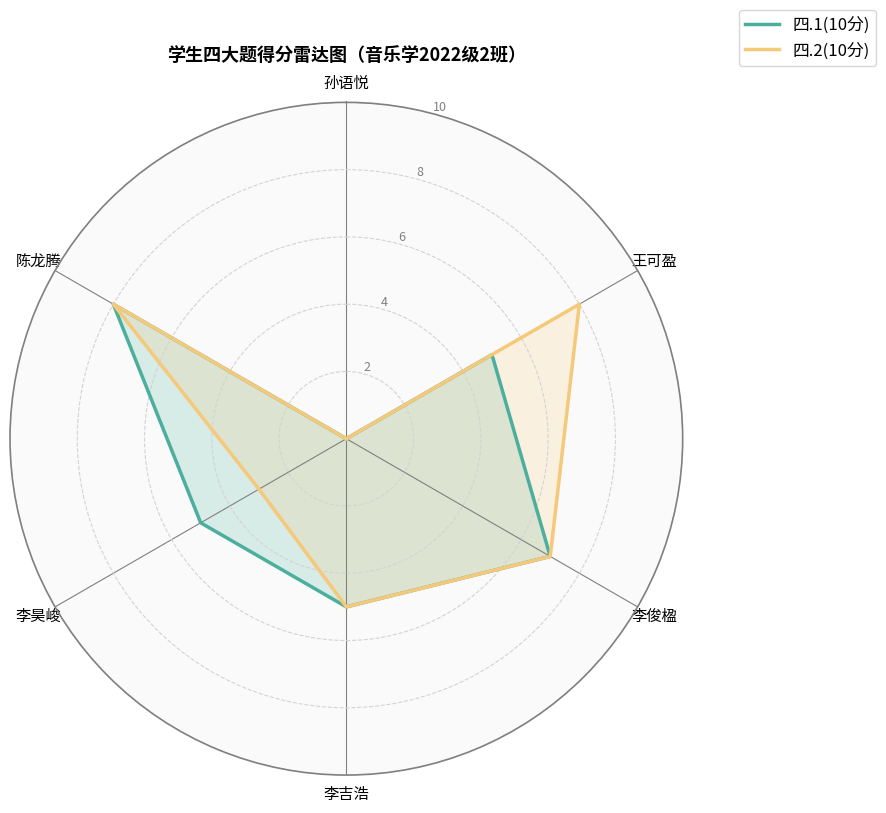

What is the difference between the maximum and minimum values in the 四.2(10分) series?

8